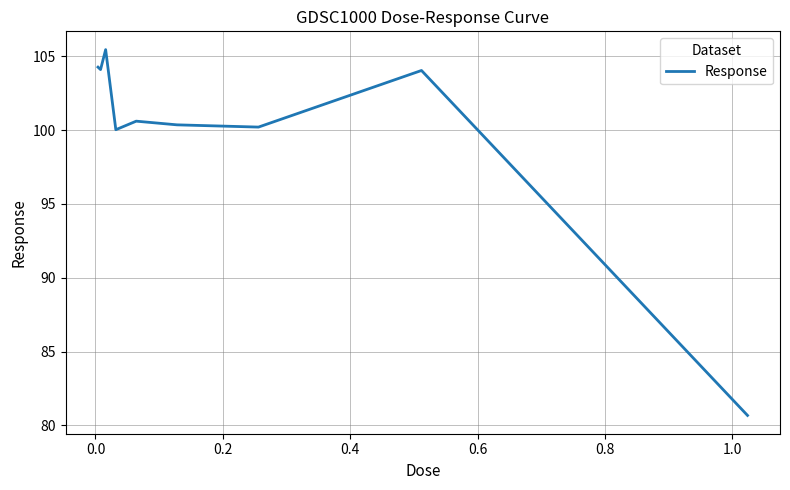

What is the greatest value displayed?

105.4